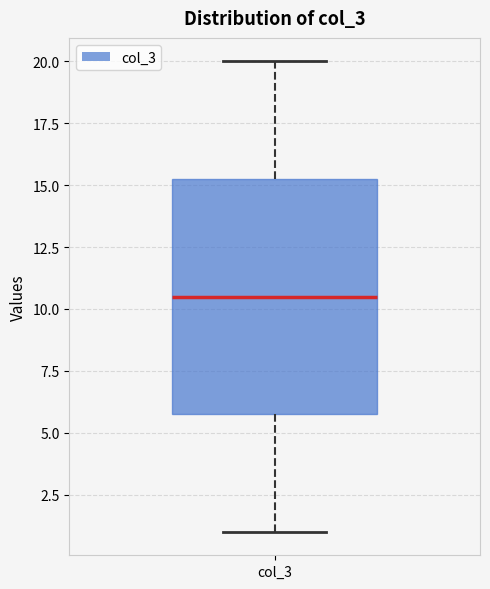

Read this box plot against the y-axis: the position of the median line, the range covered by the box, and the ends of both whiskers. The values are not printed on the chart, so give them approximately, as read against the axis.

median 10.5, box 6.0 to 15.5, whiskers 1.0 to 20.0